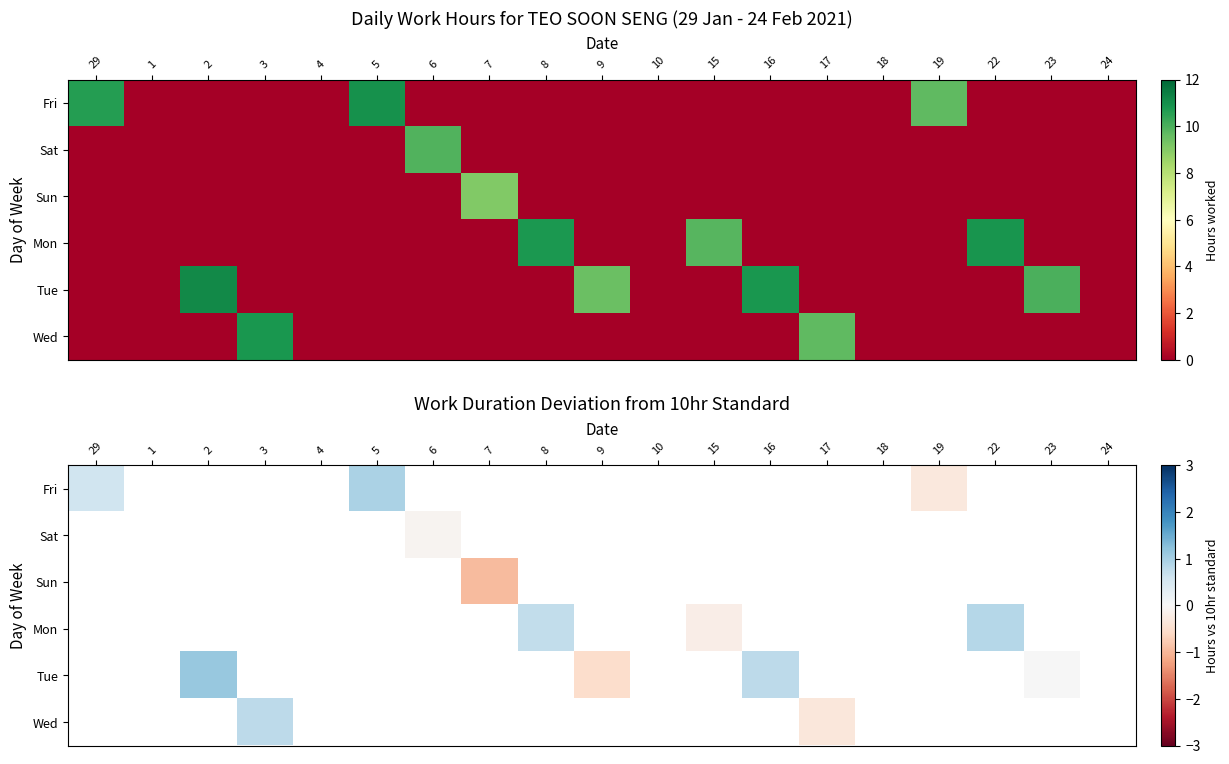

Between 8 and 5, which is larger?

5